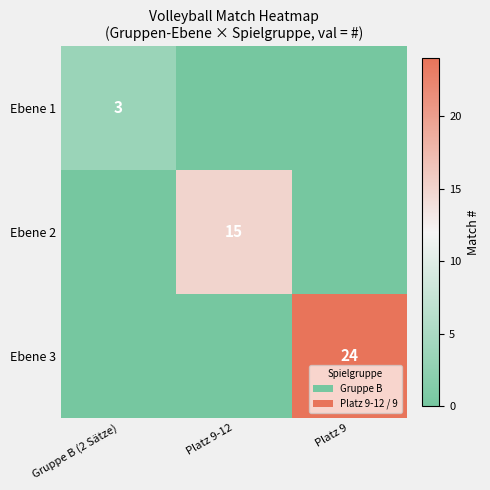

What is the sum of the Ebene 3 values at Gruppe B (2 Sätze) and Platz 9?

24.0